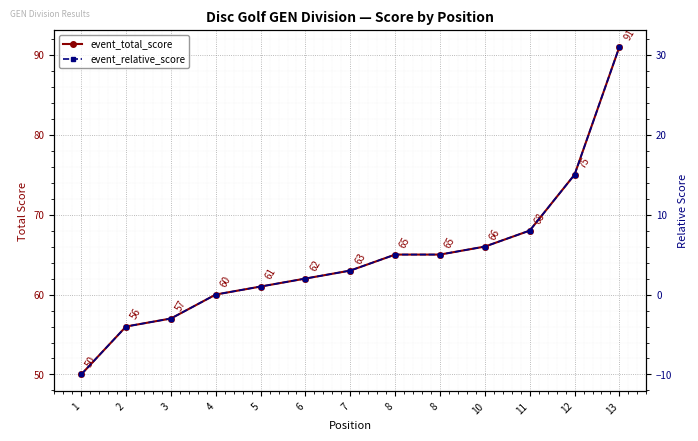

What is the maximum value for event_total_score?

91